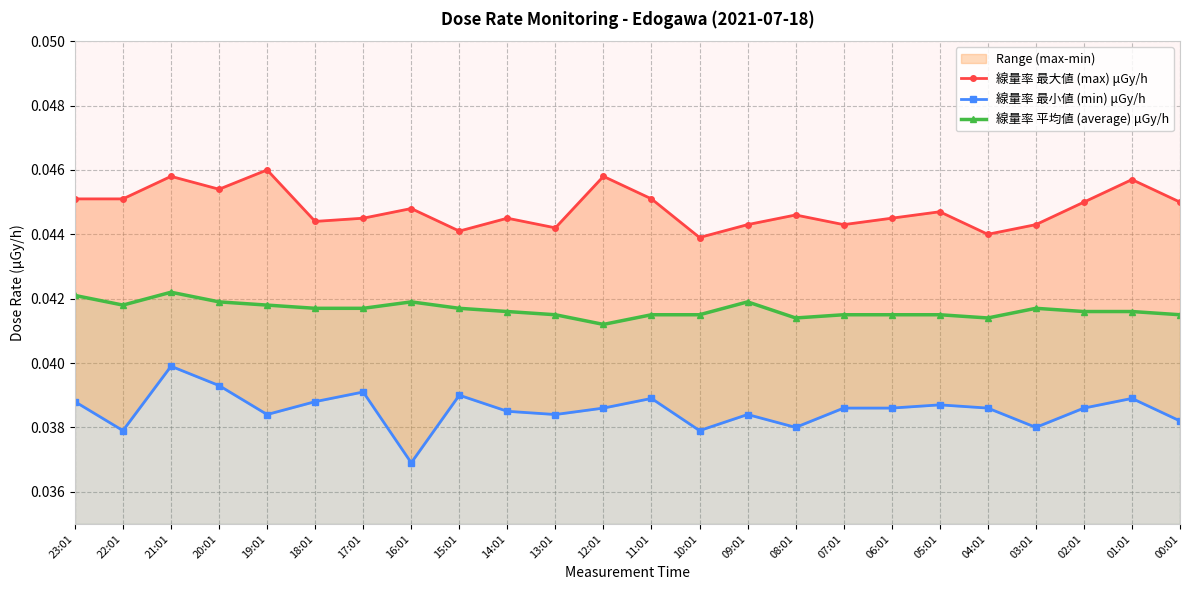

What is the total value across all series at 14:01?

0.1